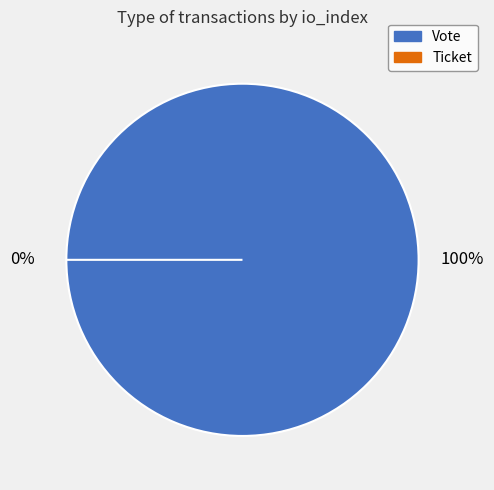

How many segments does this pie chart have?

2